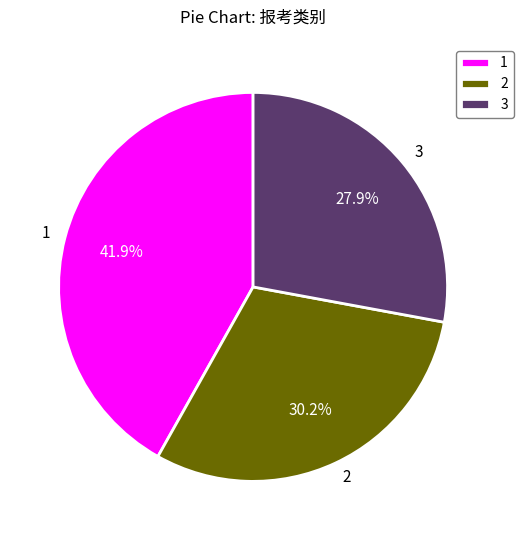

What is the ratio of the value at 3 to the value at 1?

0.7